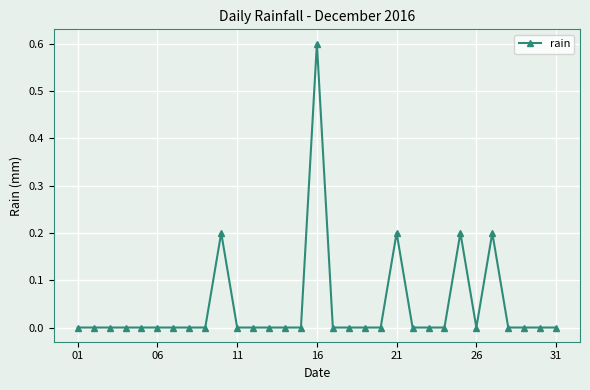

True or false: the data has more than 1 interior local peaks.

True